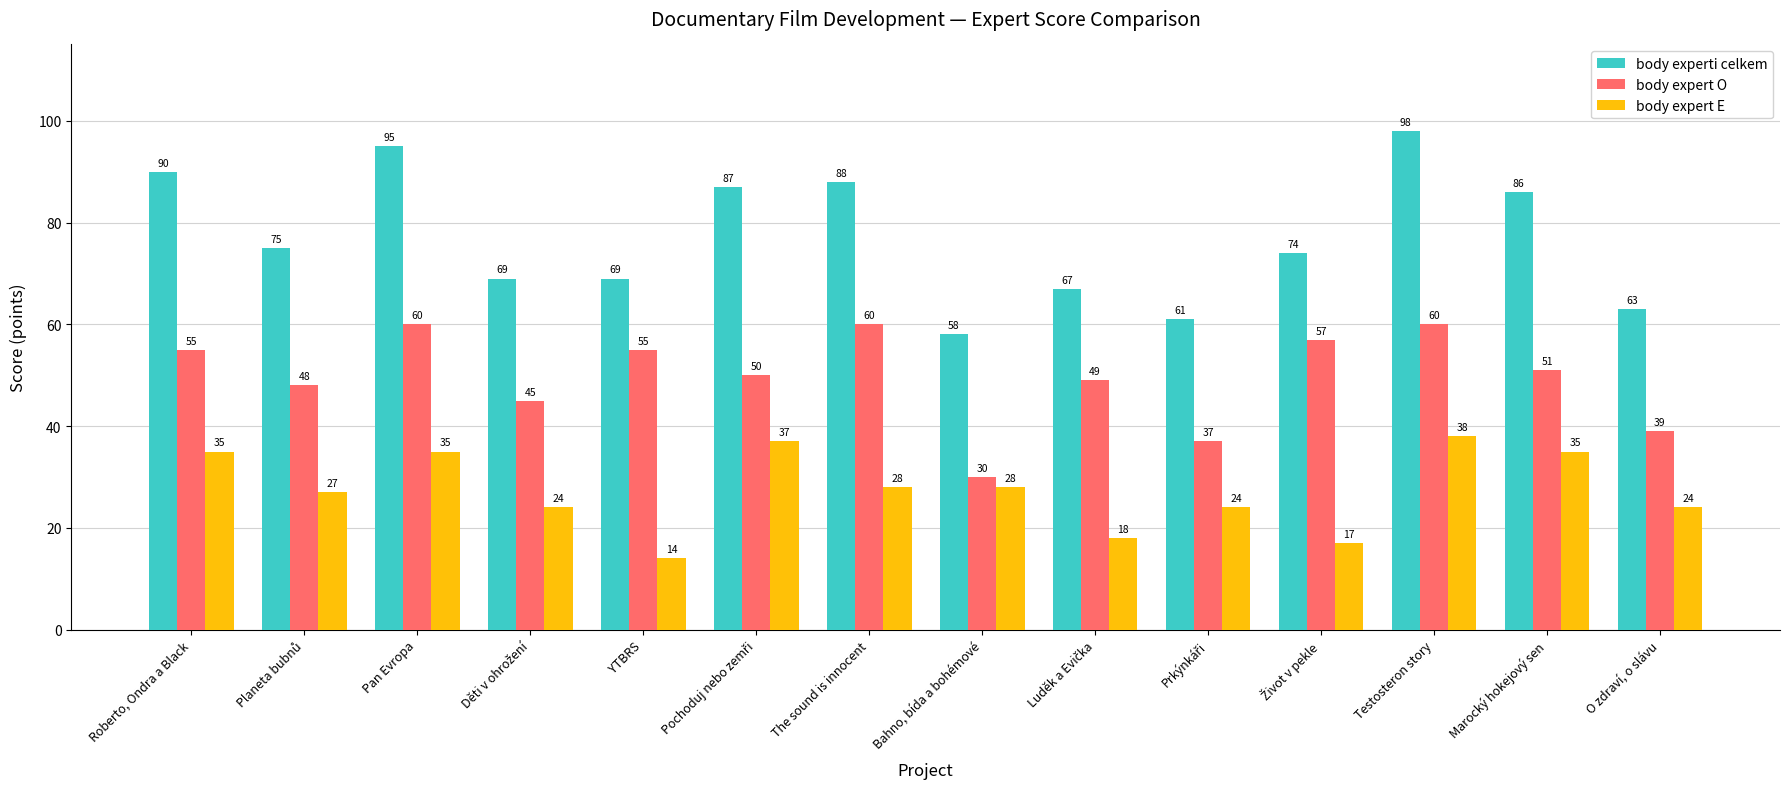

What is the value of the body expert O bar at the 3rd from the left?

60